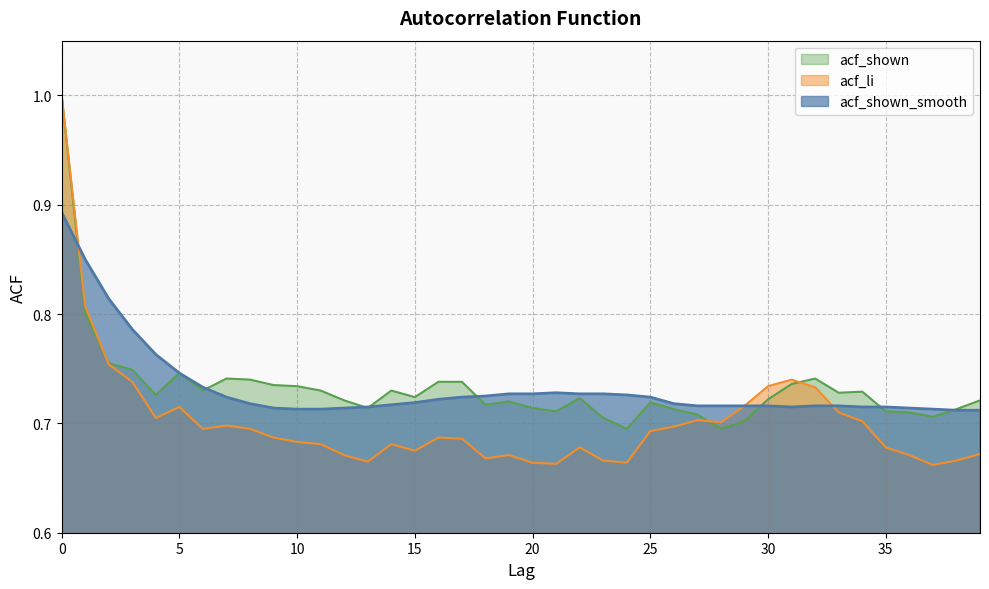

List the labels in order of acf_li value, largest first.

0, 1, 2, 31, 3, 30, 32, 29, 5, 33, 4, 27, 34, 28, 7, 26, 6, 8, 25, 9, 16, 17, 10, 11, 14, 22, 35, 15, 39, 12, 19, 36, 18, 23, 38, 13, 20, 24, 21, 37